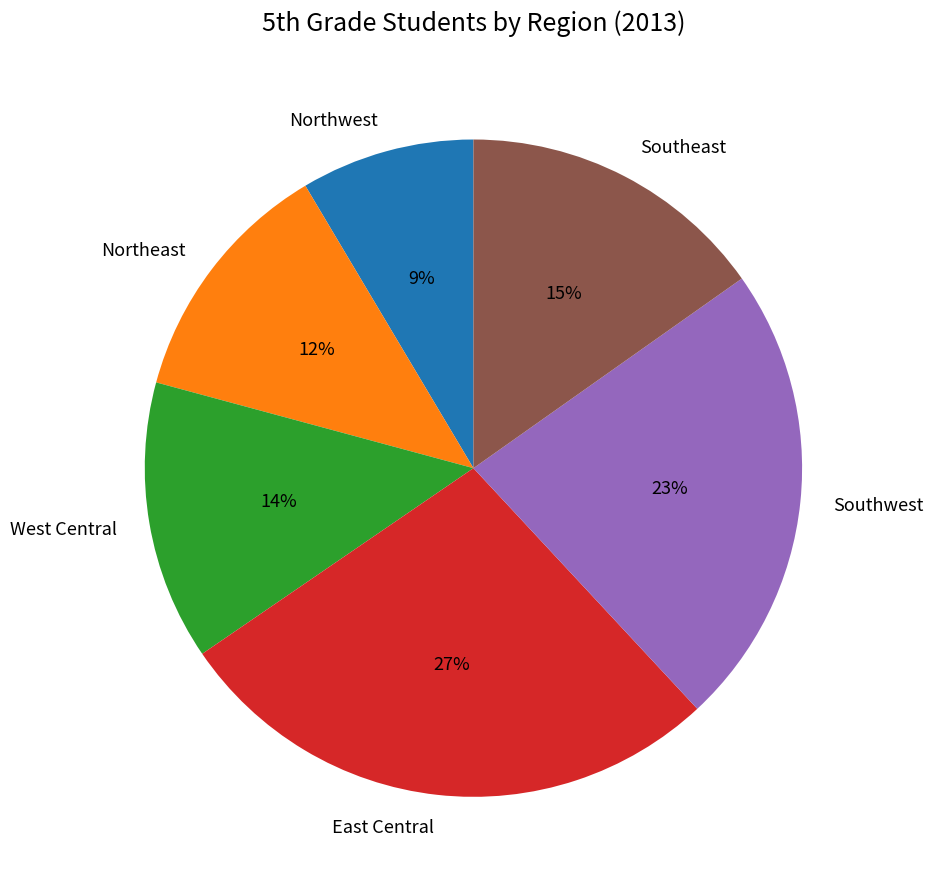

What is the ratio of the value at Southeast to the value at East Central?

0.6